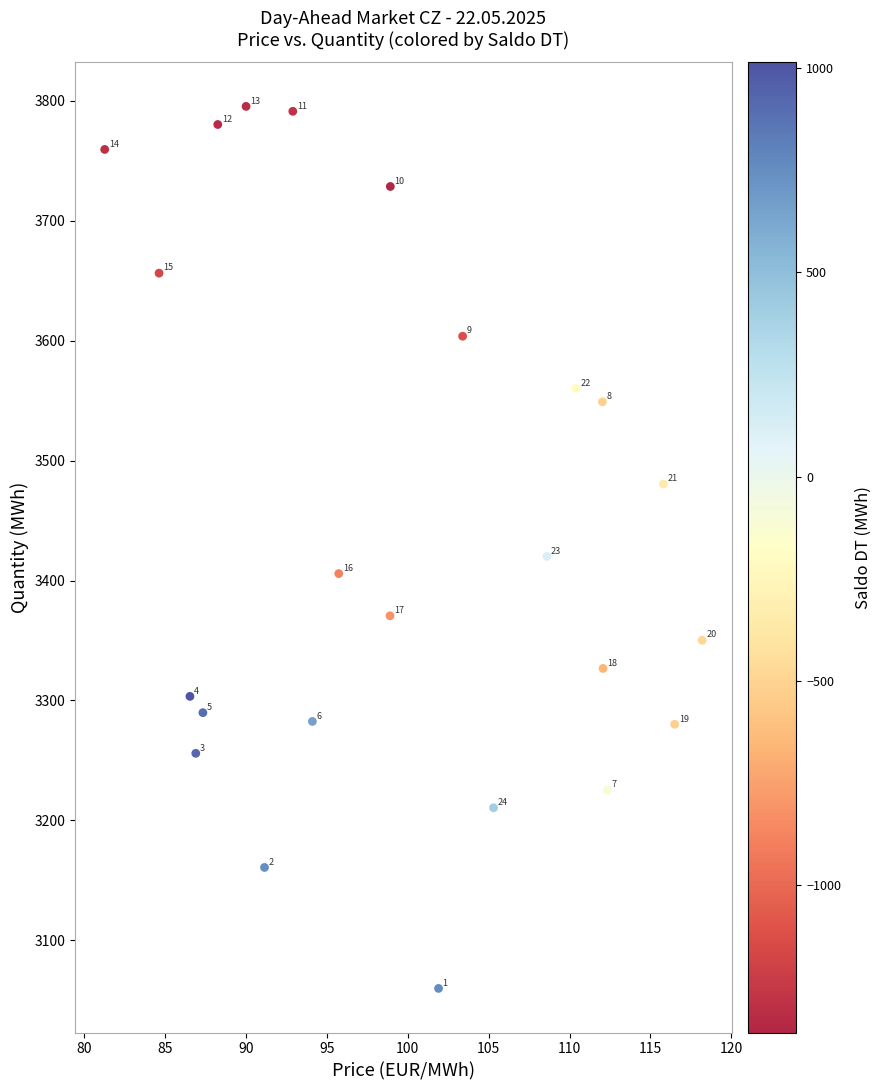

What Y value in the scatter plot is closest to 3427?

3420.1